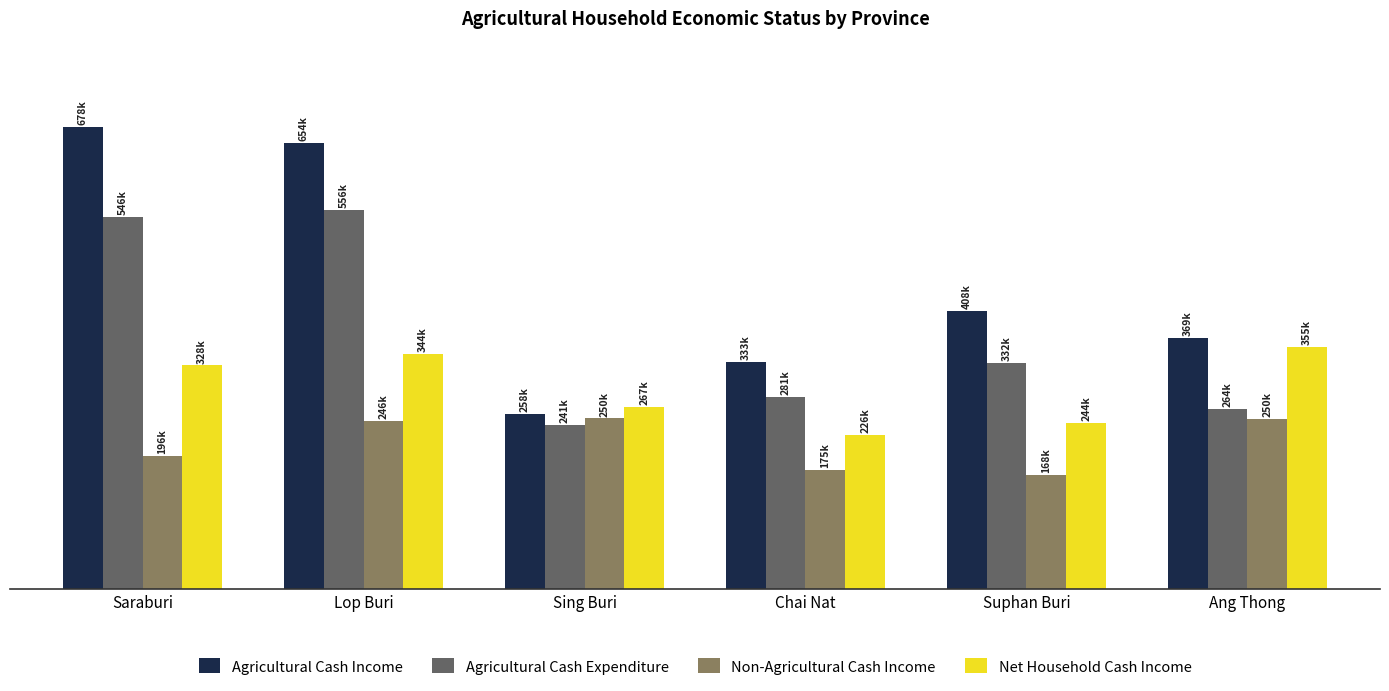

What is the label of the 1st bar from the left?

Saraburi